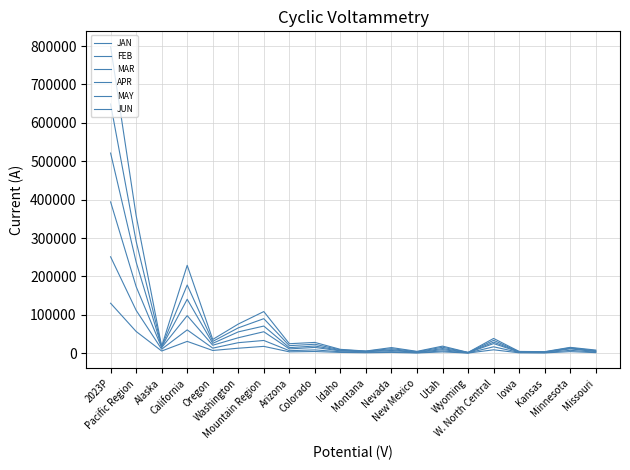

What is the difference between the highest and lowest values at 2023P?

668234.4